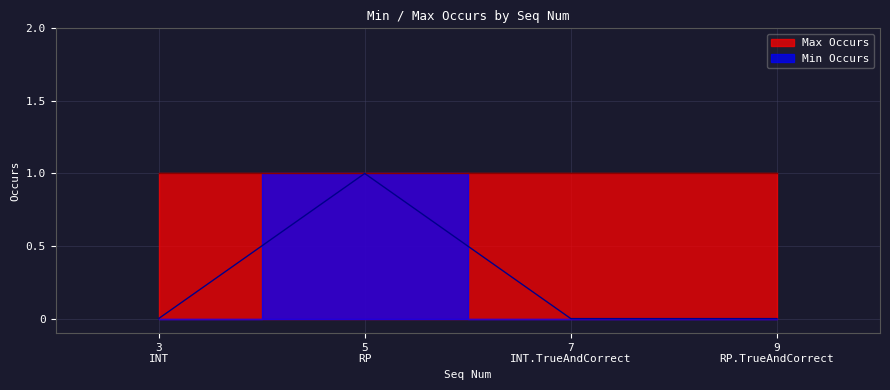

At which label is Min Occurs closest to 0?

INT